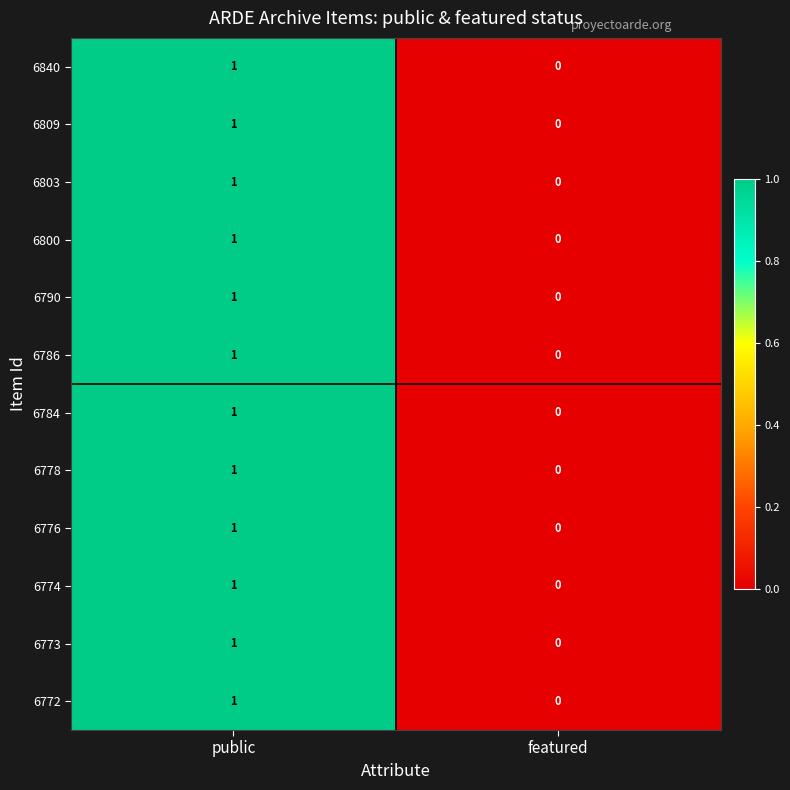

The 6774 series shows 1 at public. True or false?

True